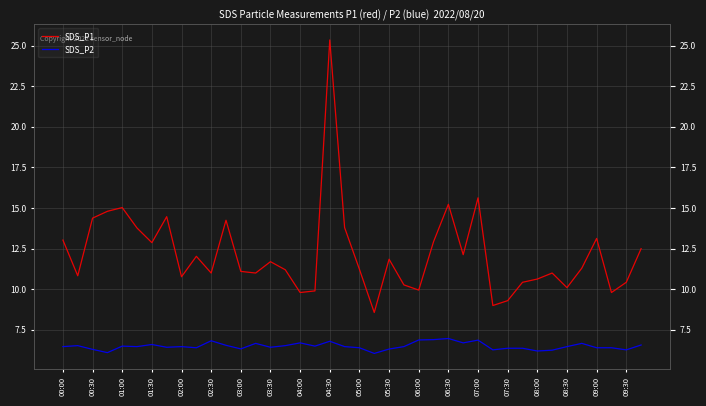

Rank the series by their maximum value, from highest to lowest.

SDS_P1, SDS_P2